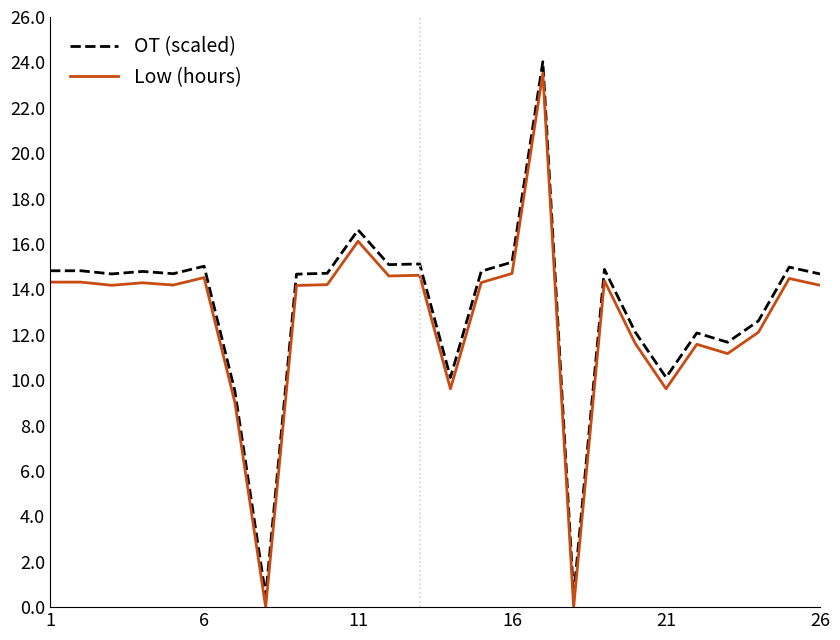

True or false: OT (scaled) and Low (hours) intersect in this chart.

False